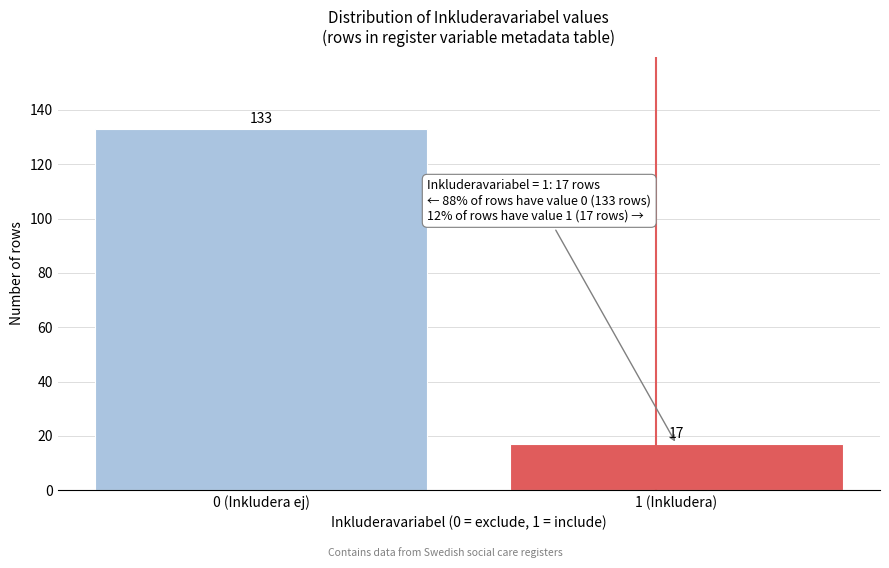

Reading right to left, list all the values displayed in this chart.

1 (Inkludera)=17	0 (Inkludera ej)=133